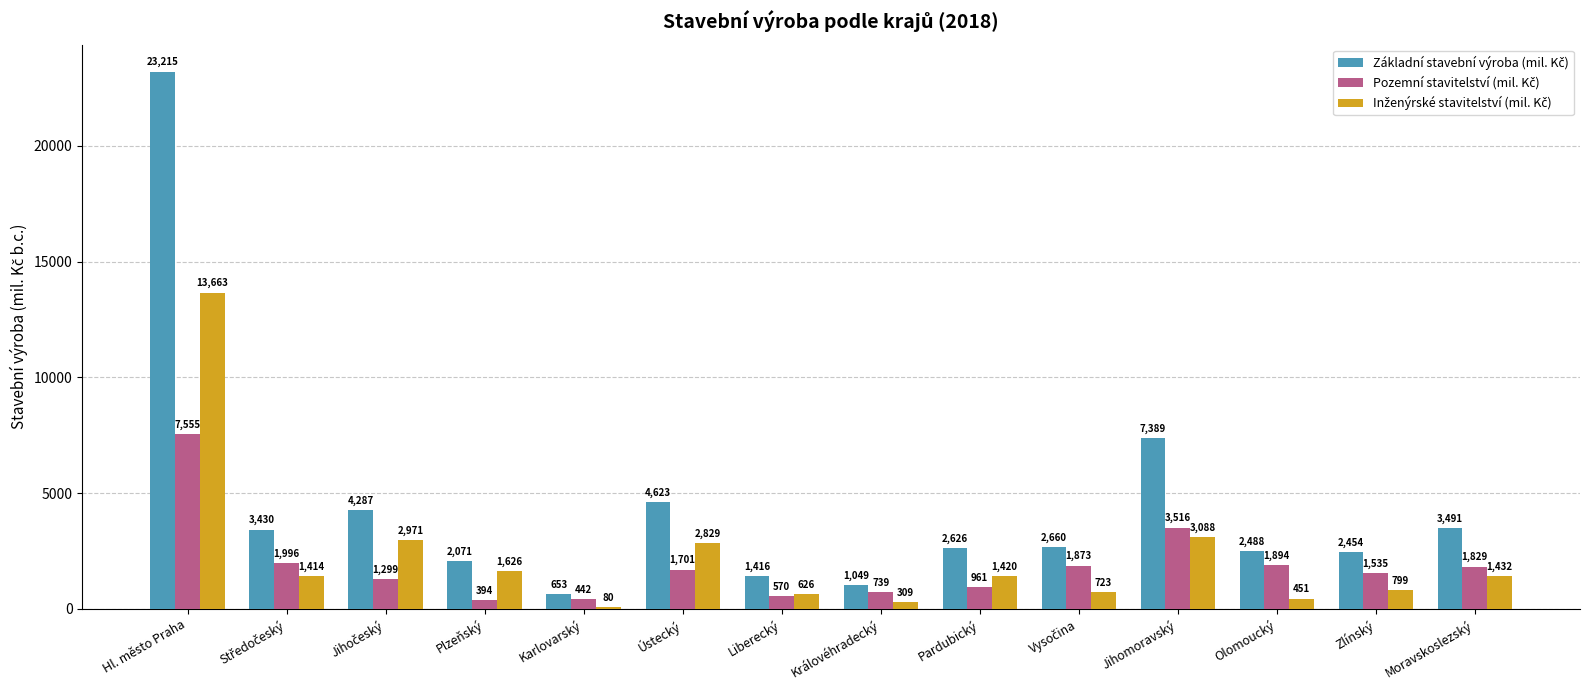

What is the minimum value shown in the chart?

80